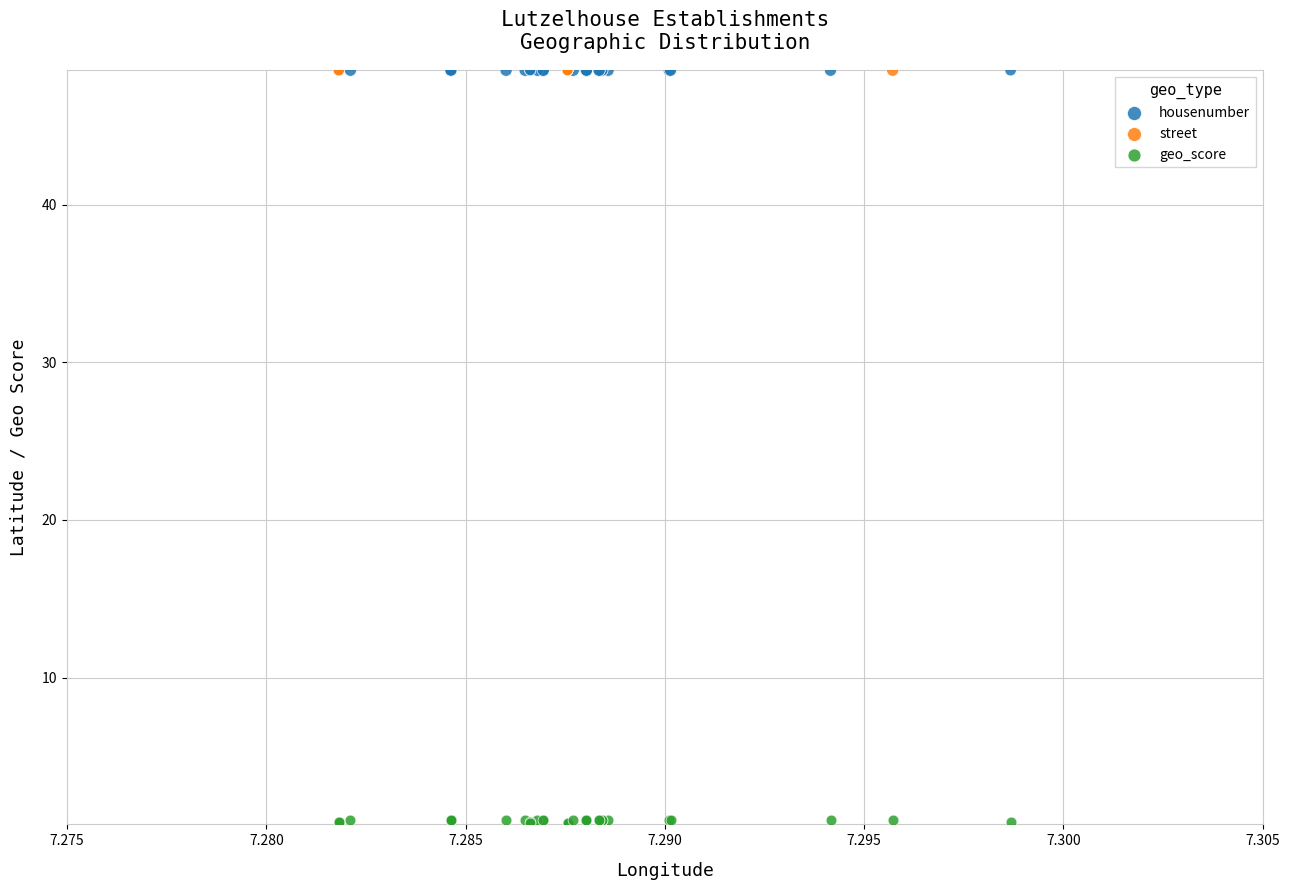

Which series has the largest Y range (max minus min)?

geo_score